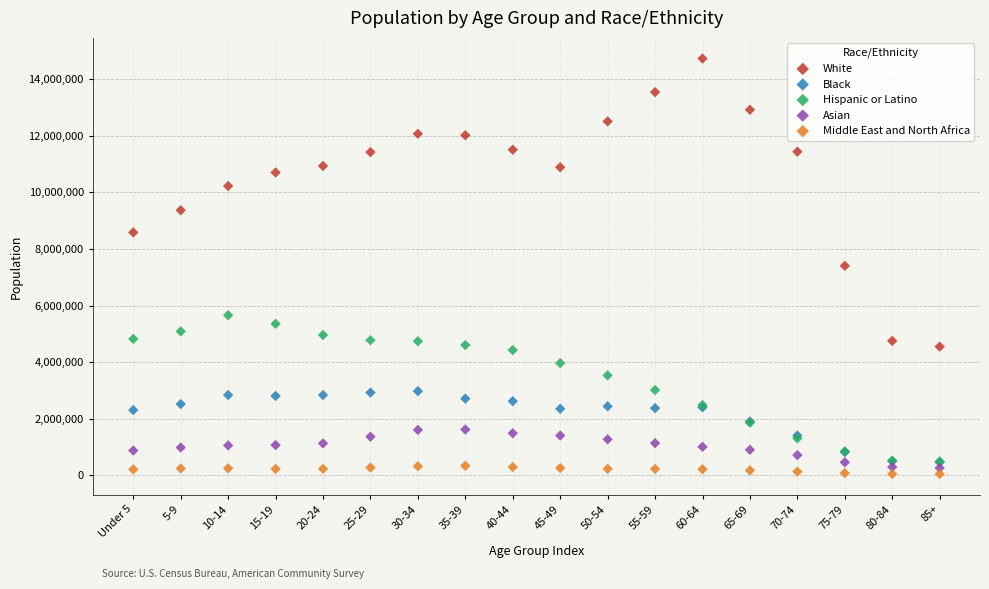

Which series has the widest spread of Y values?

White